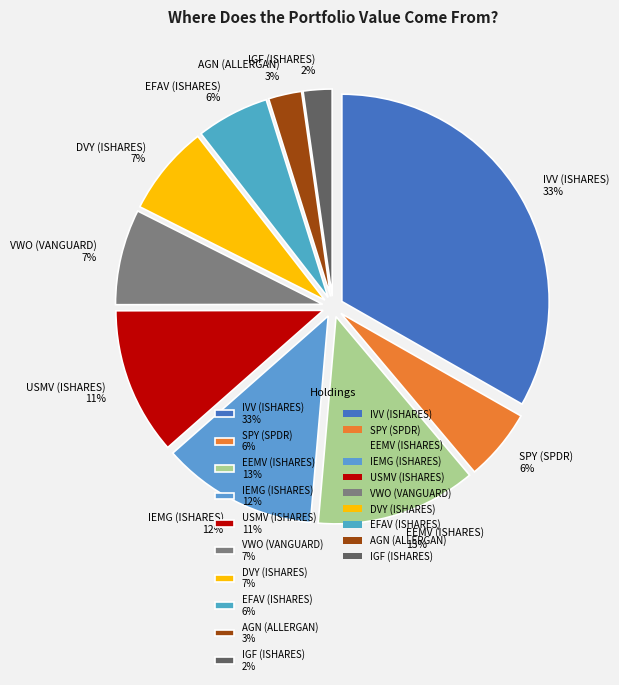

How many slices are in this pie chart?

10